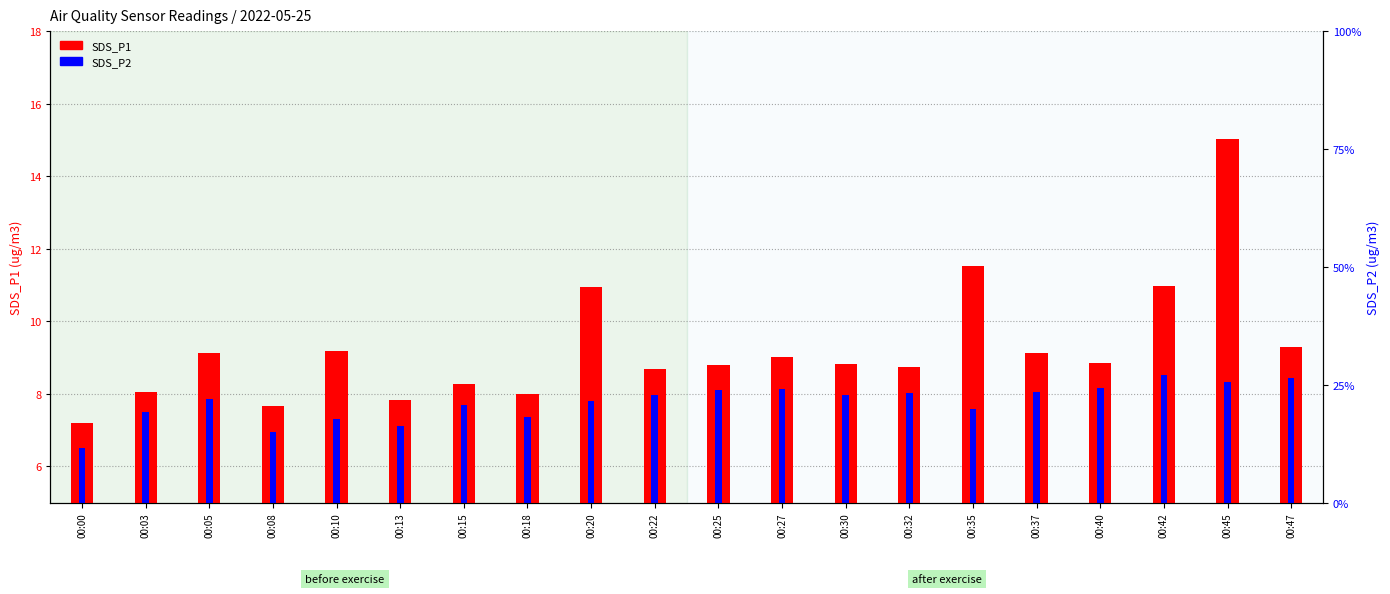

At which label does SDS_P1 reach its minimum?

00:00